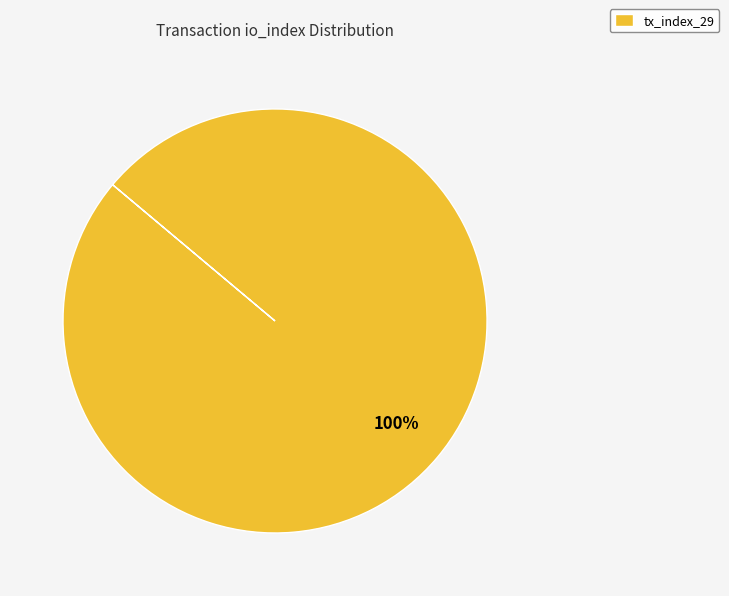

The tx_index_29 slice represents 100% of the pie. True or false?

True